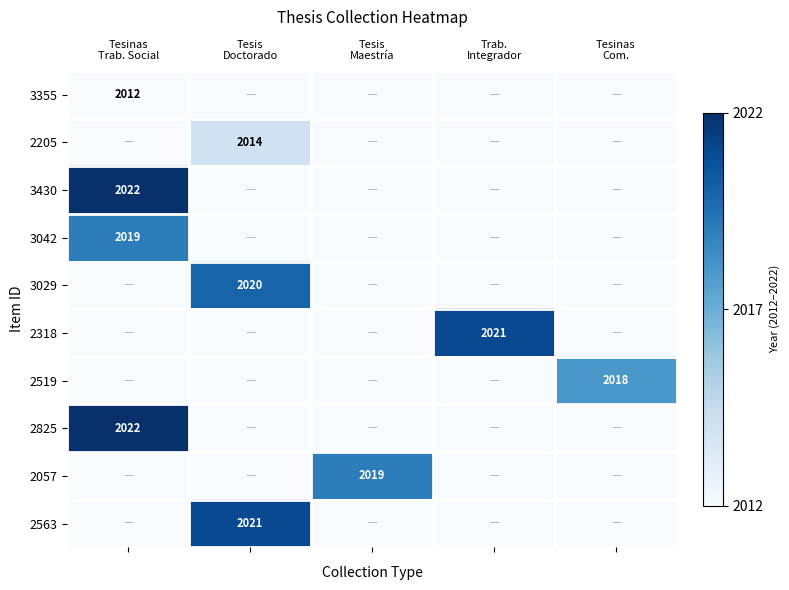

The value of 2057 at Tesis Doctorado is 0.0. True or false?

True